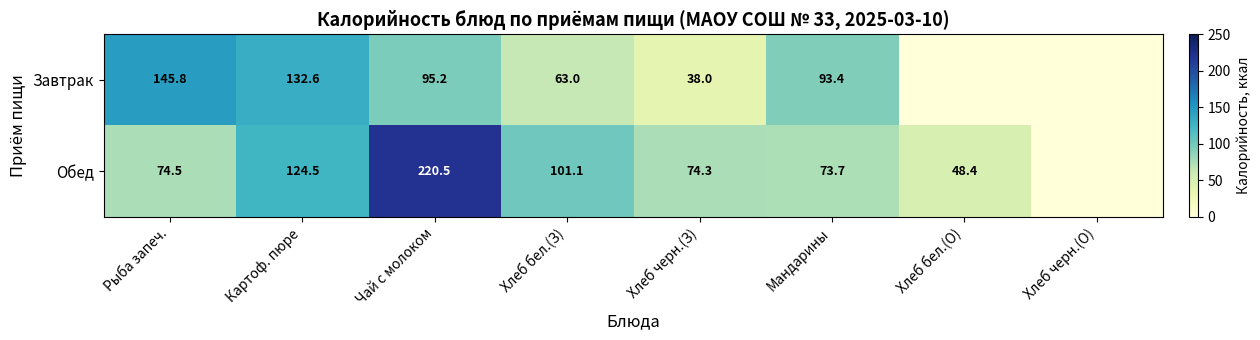

What is the total value across all series at Хлеб черн.(З)?

112.3